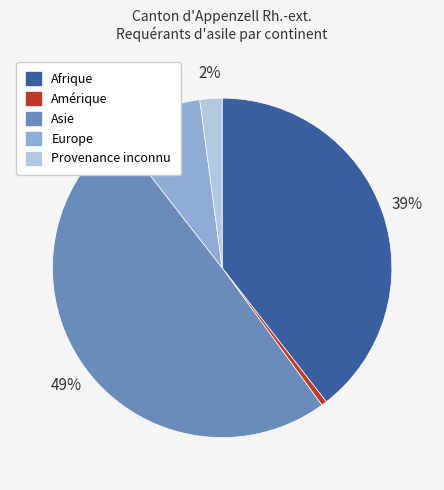

Is the sum of Afrique and Amérique greater than half?

No